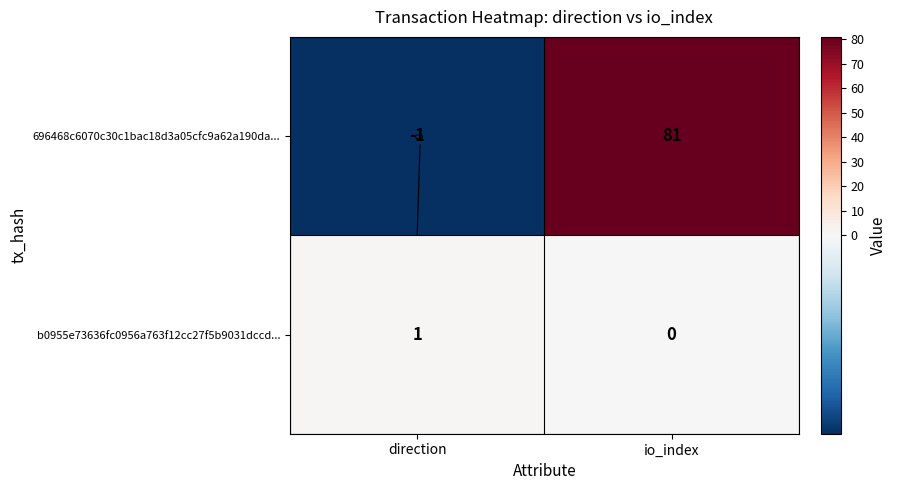

How many positive values does the b0955e73636fc0956a763f12cc27f5b9031dccd... series have?

1